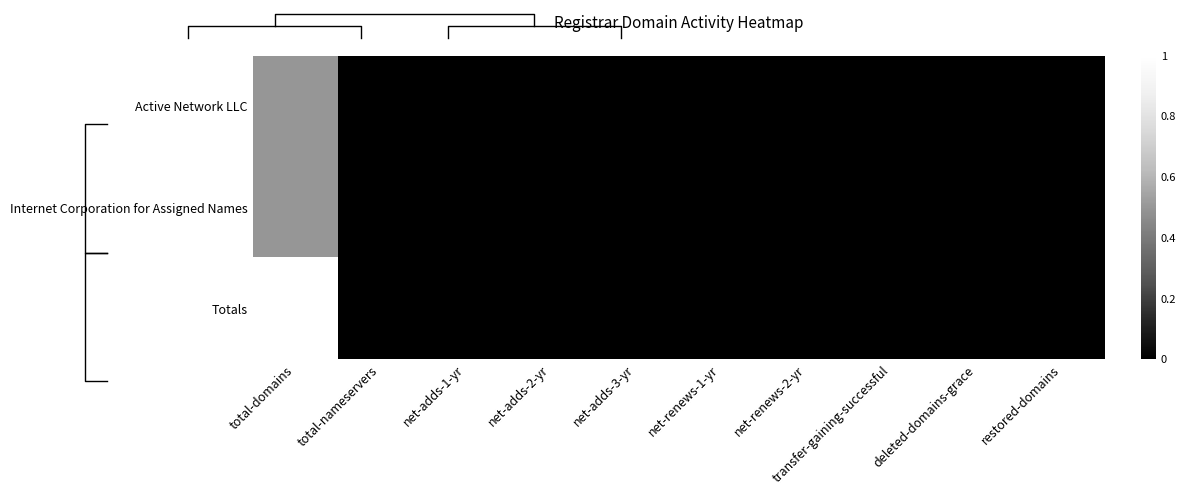

Rank the categories by Internet Corporation for Assigned Names value from lowest to highest.

total-nameservers, net-adds-1-yr, net-adds-2-yr, net-adds-3-yr, net-renews-1-yr, net-renews-2-yr, transfer-gaining-successful, deleted-domains-grace, restored-domains, total-domains